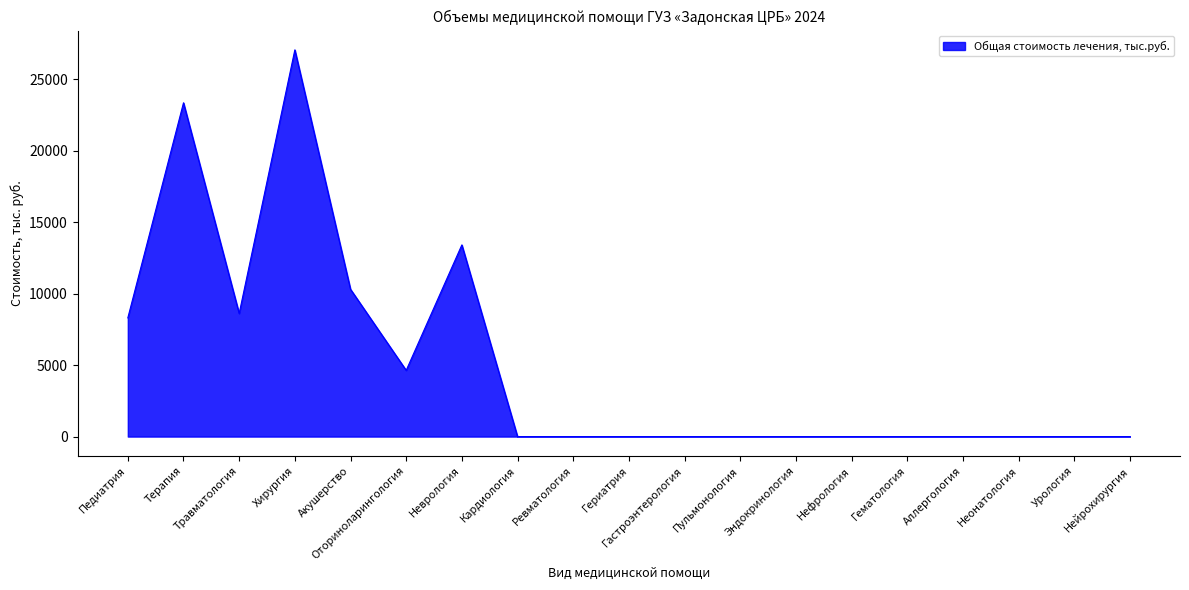

True or false: the data shows 11868.9 at Гематология.

False